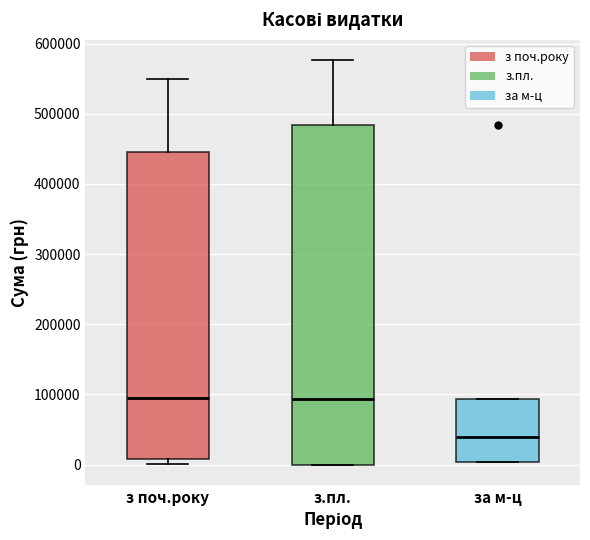

Comparing the boxes themselves (not the whiskers), which one is the tallest?

з.пл.